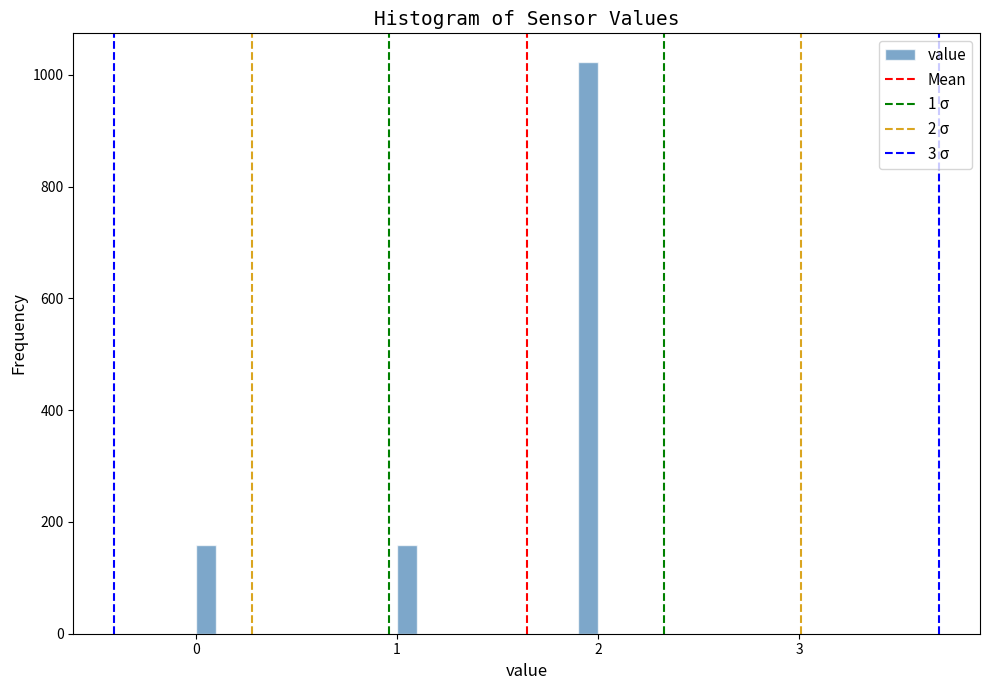

Around what value on the x-axis is the tallest bar? Give the approximate position of its centre, as read against the axis.

2.0